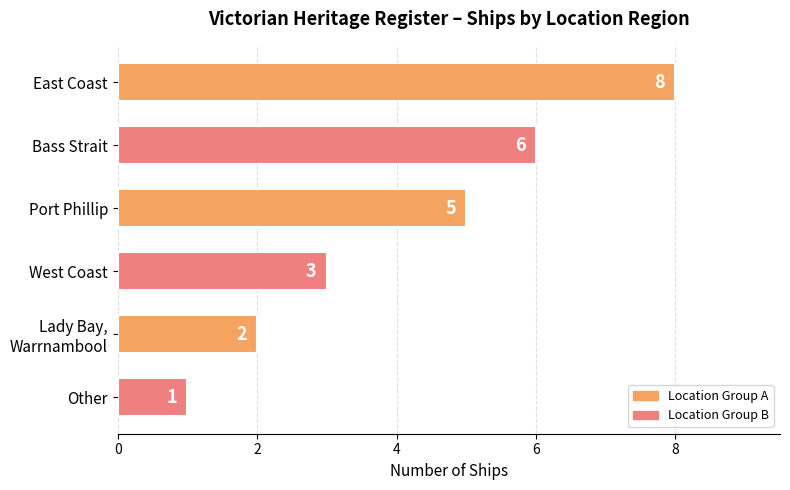

The chart shows a value of 4 at East Coast. True or false?

False